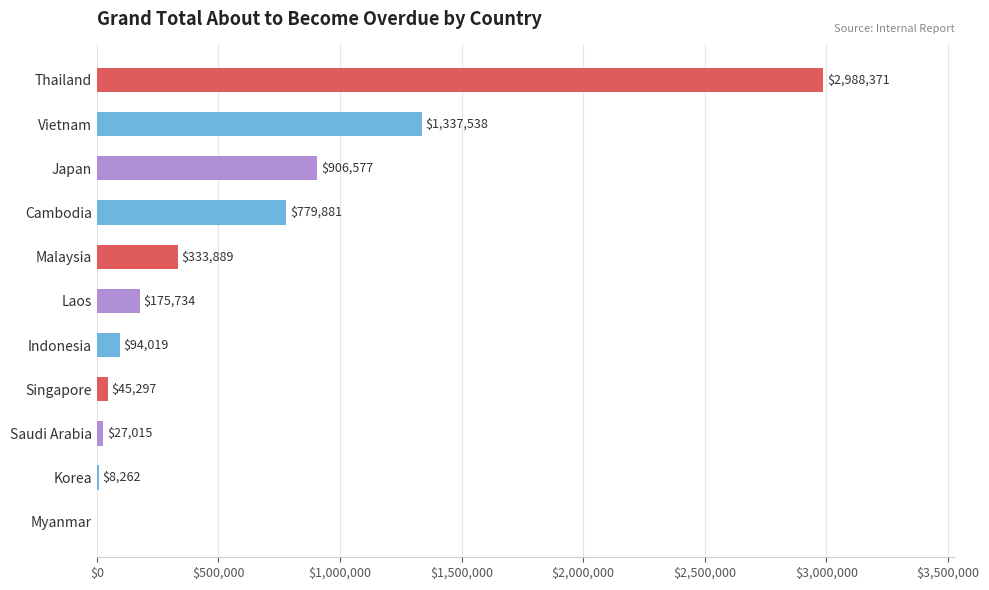

The chart shows a value of 2988371.1 at Thailand. True or false?

True